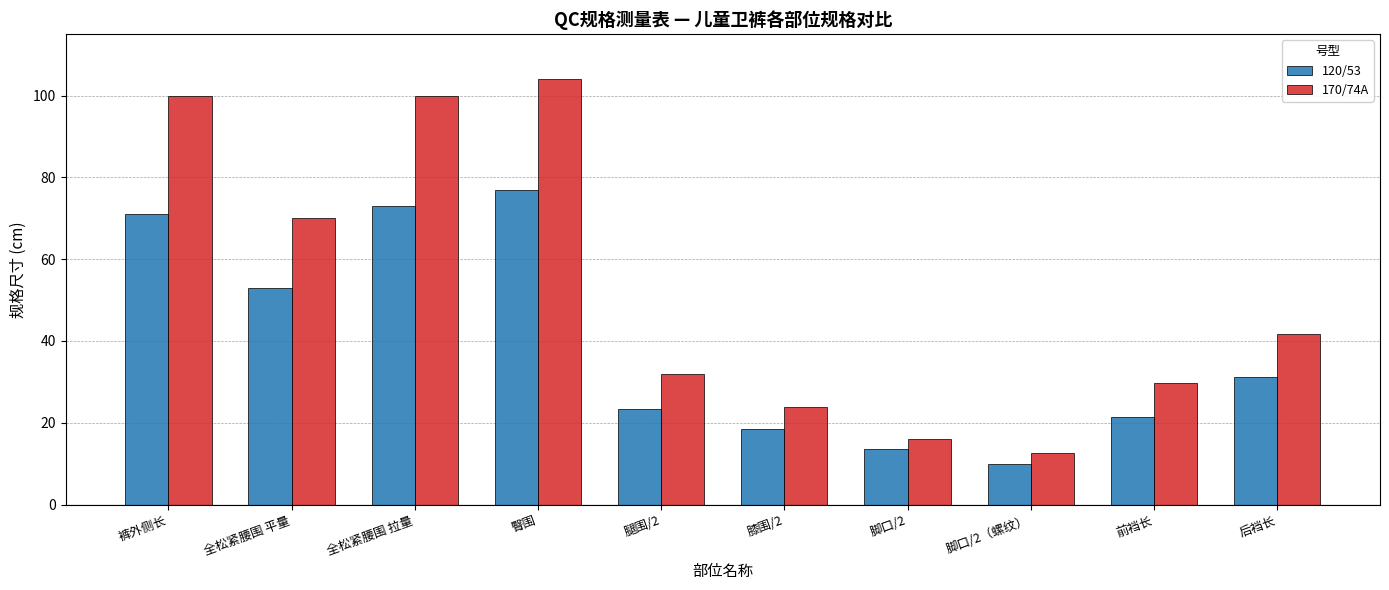

What is the difference between the maximum and second lowest values in the 120/53 series?

63.5